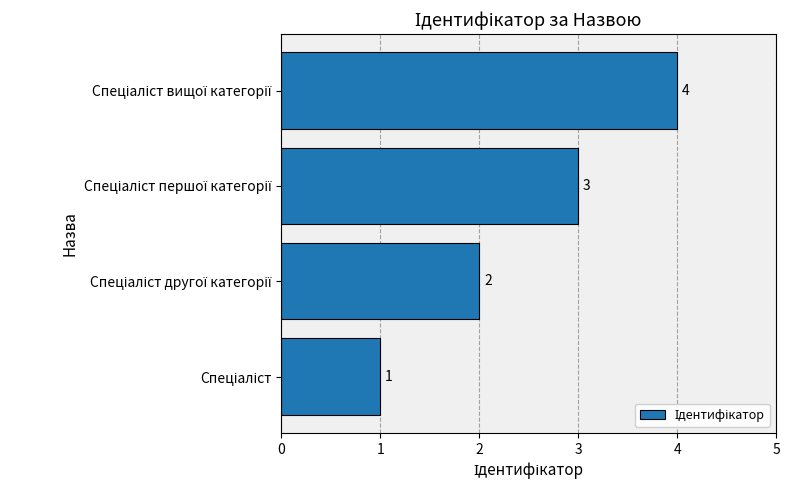

How many data points are less than 3?

2